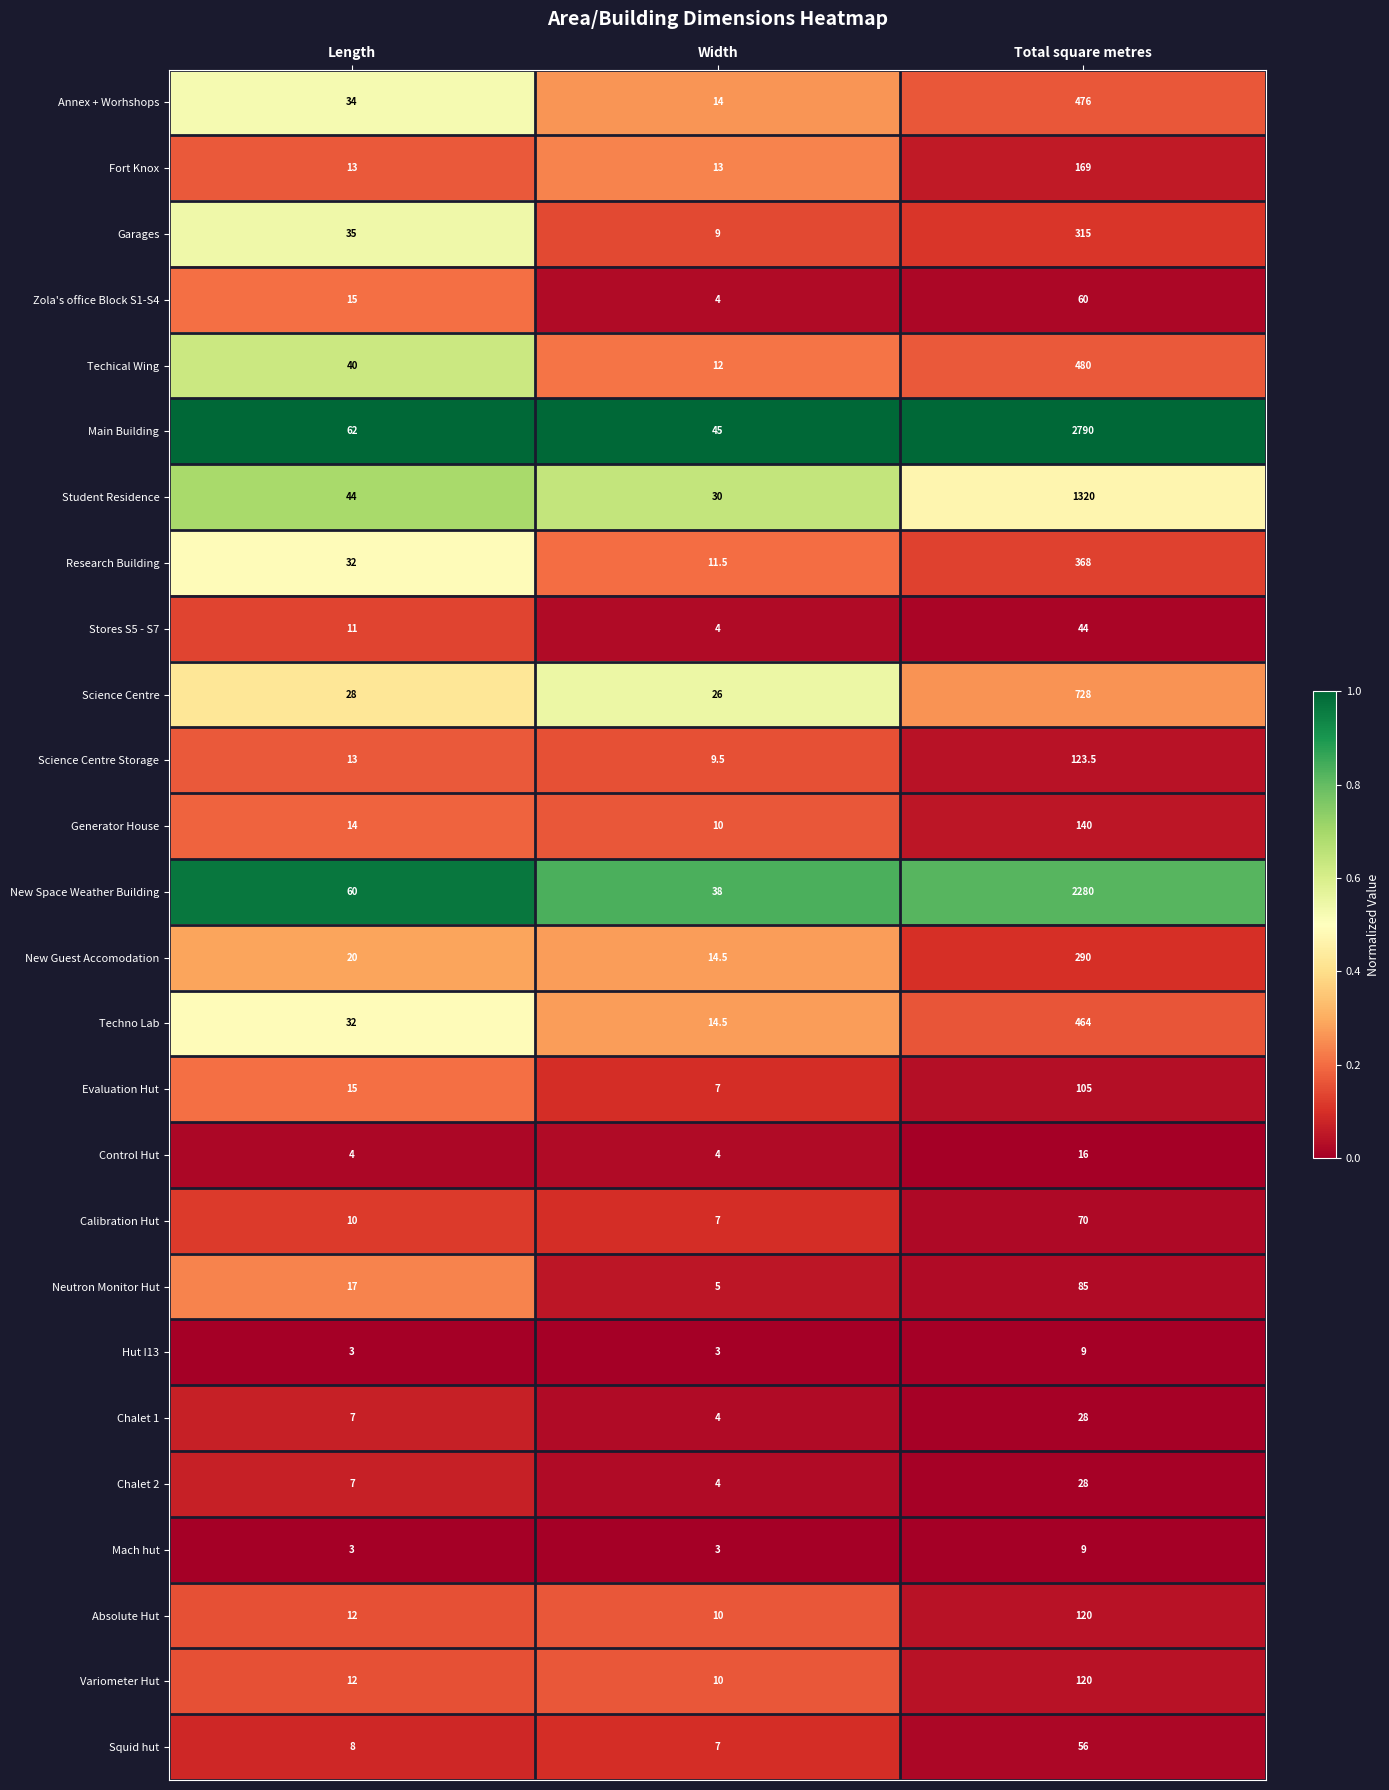

Is it true that New Space Weather Building equals 22.9 at Width?

False